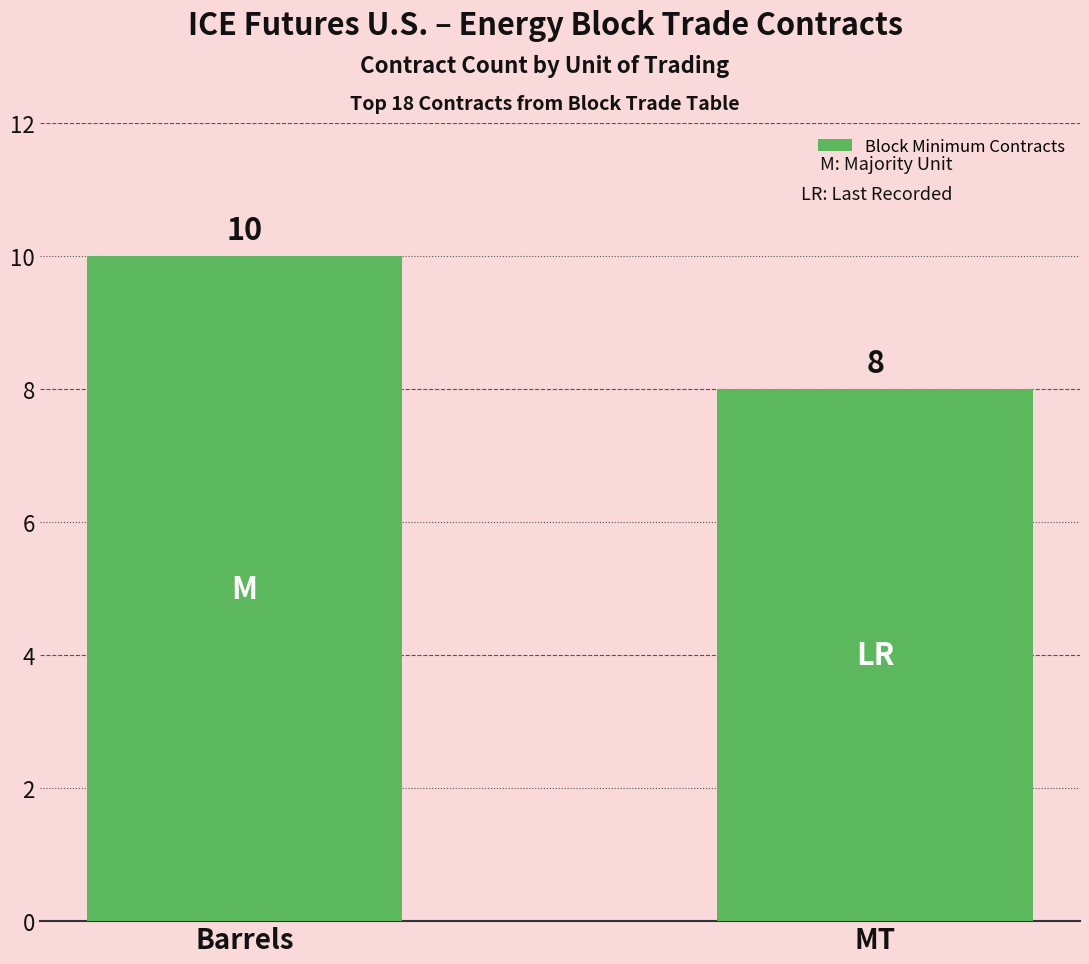

Which category has the lowest value across all series?

MT